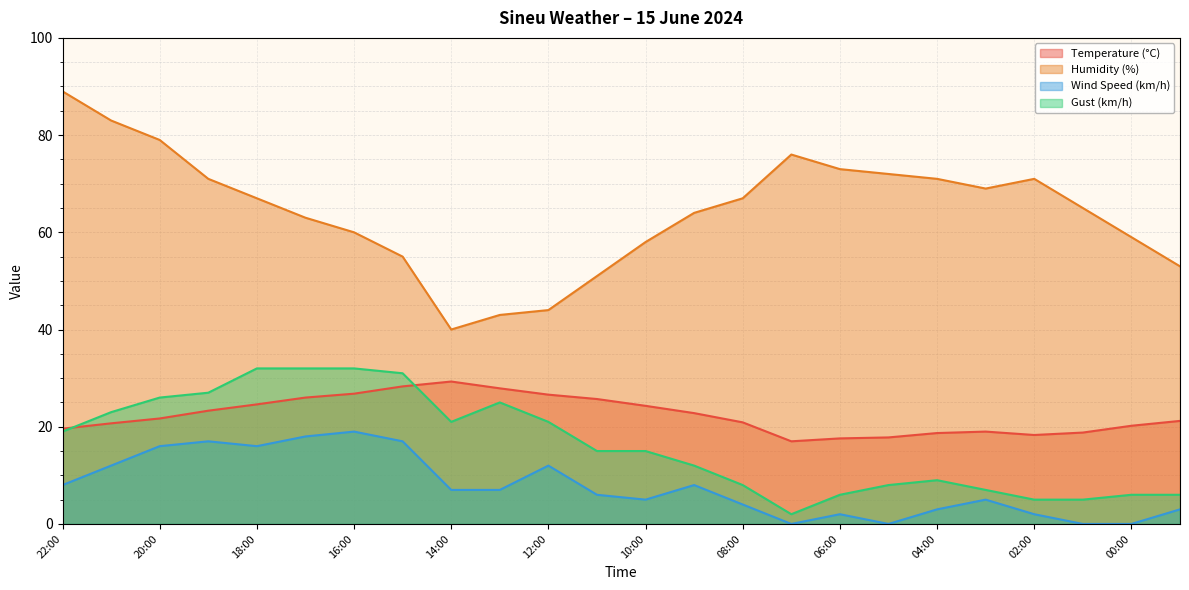

True or false: Temperature (°C) has a value of 10.0 at 08:00.

False